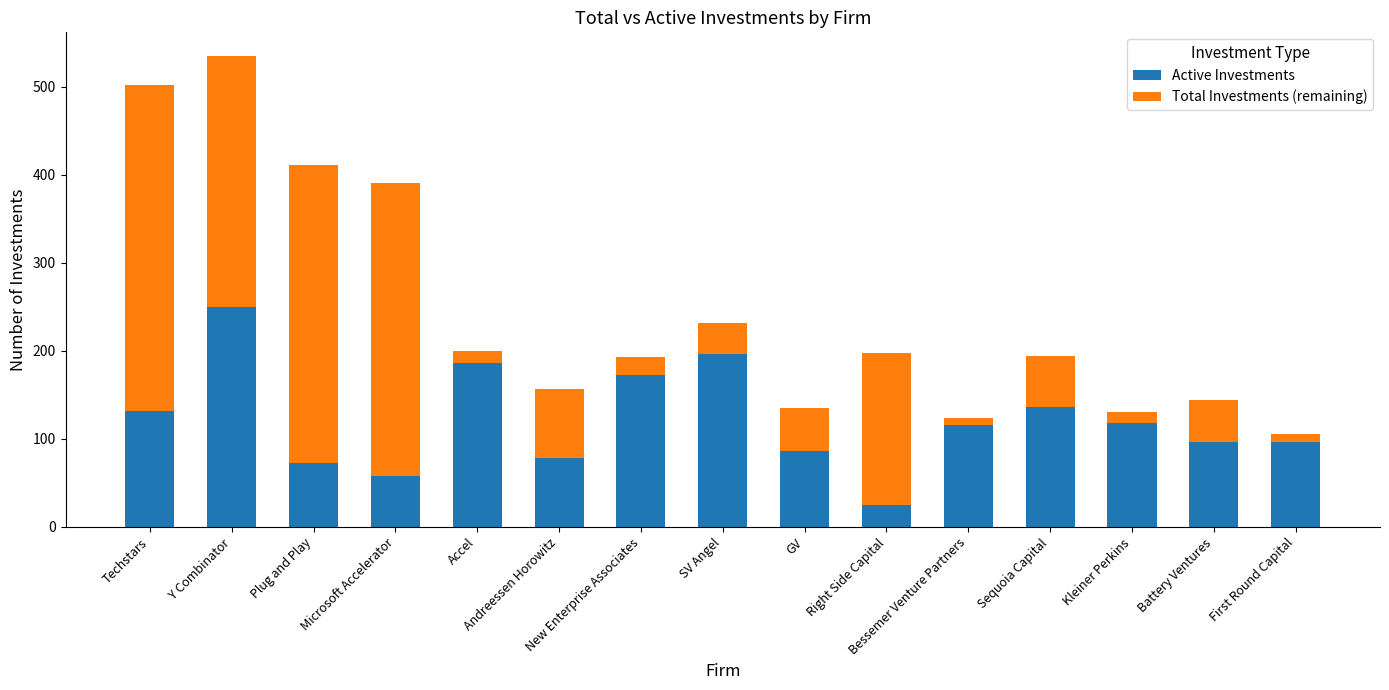

Which series has the largest total across all categories?

Active Investments